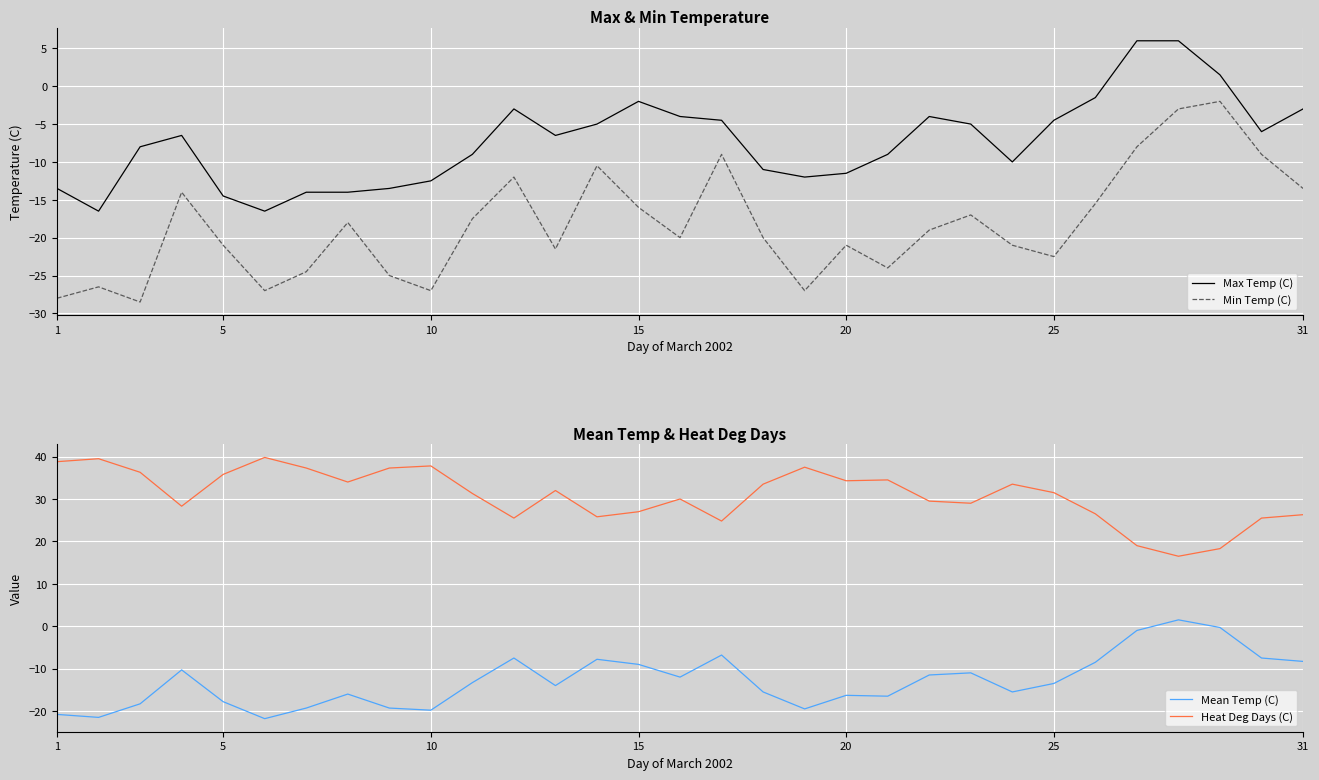

What is the value of the Heat Deg Days (C) point at the 18th from the left?

33.5